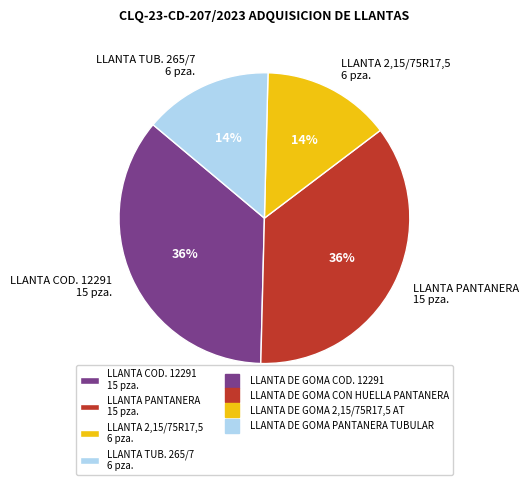

Approximately how many times larger is the value at LLANTA 2,15/75R17,5 6 pza. compared to LLANTA TUB. 265/7 6 pza.?

1.0